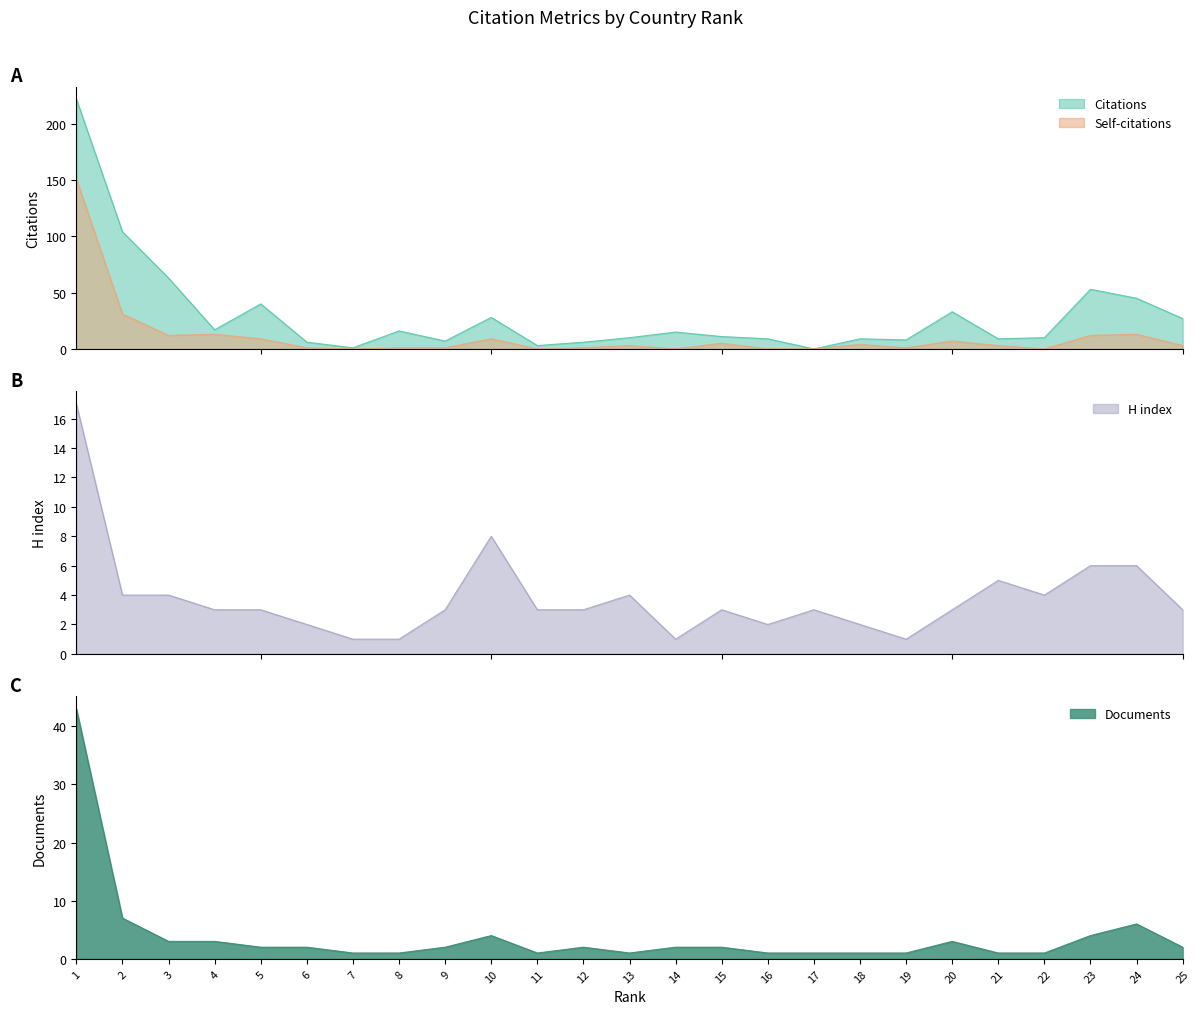

True or false: H index and Citations intersect in this chart.

True